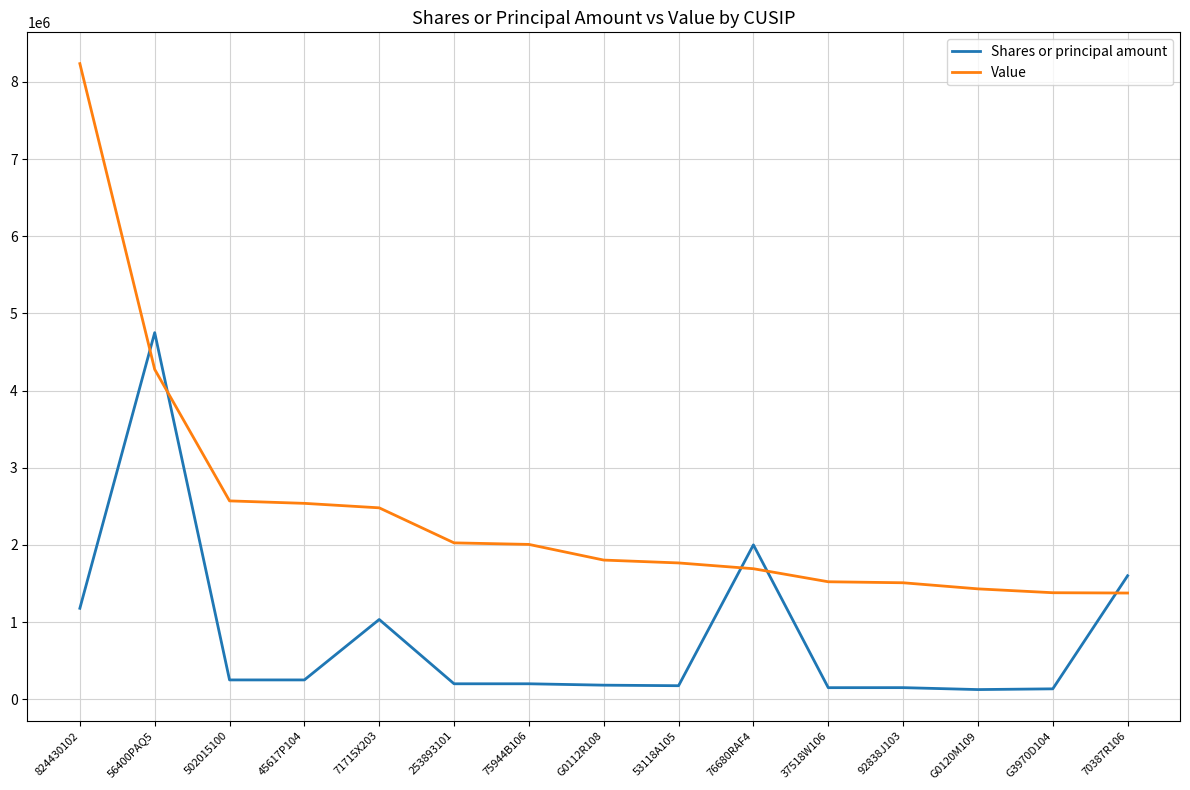

Which category has the highest value in the Value series?

824430102